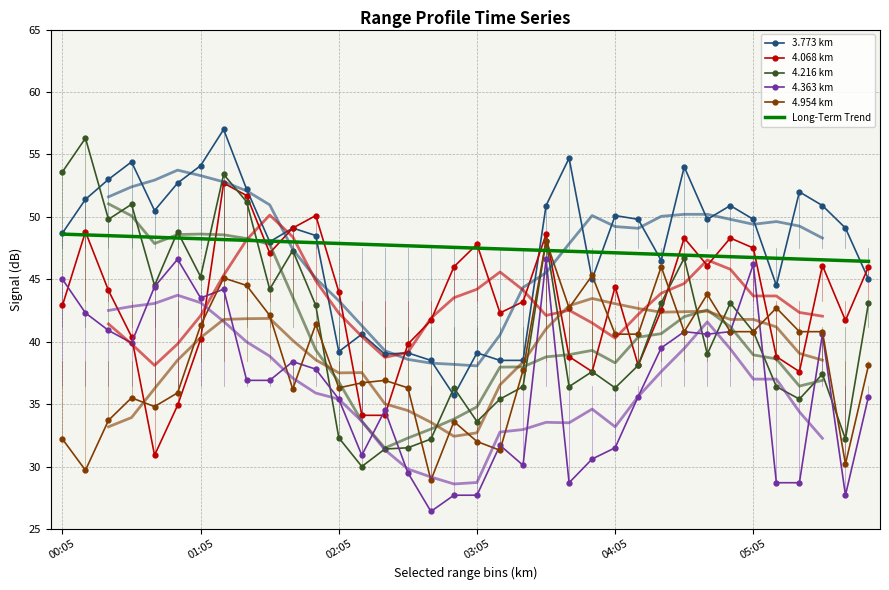

Between 25 and 26, which series saw the biggest shift?

4.954 km